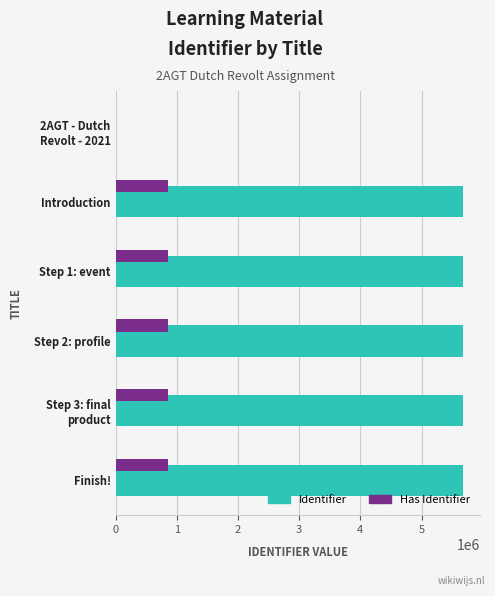

What is the sum of all Identifier values?

28361731.0